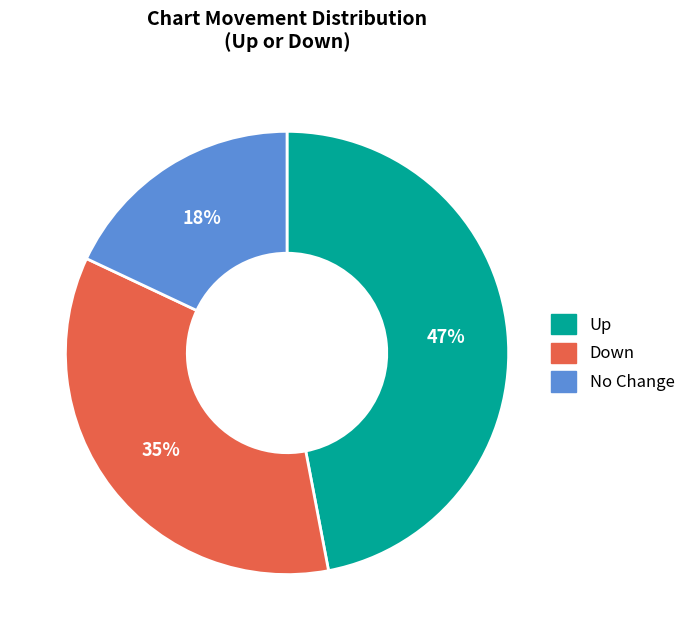

Which has a higher value, Up or No Change?

Up